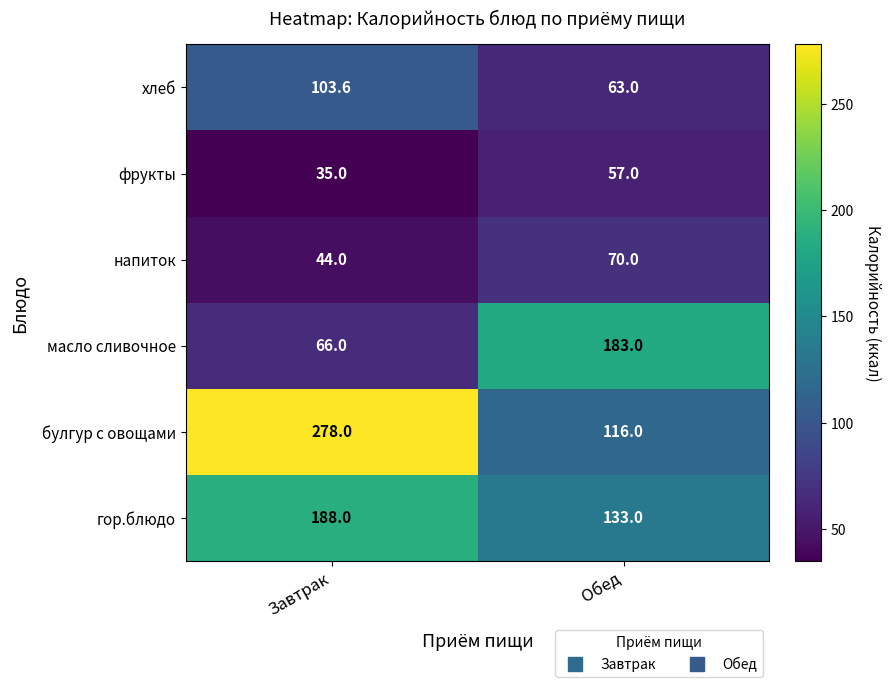

At Обед, list the series in order from largest to smallest.

масло сливочное, гор.блюдо, булгур с овощами, напиток, хлеб, фрукты